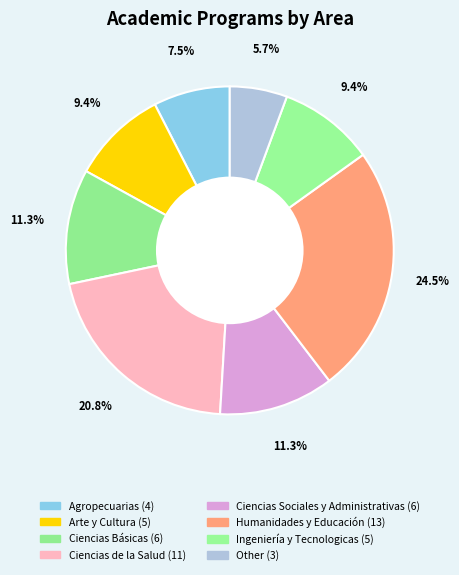

Count the number of slices in the pie.

8